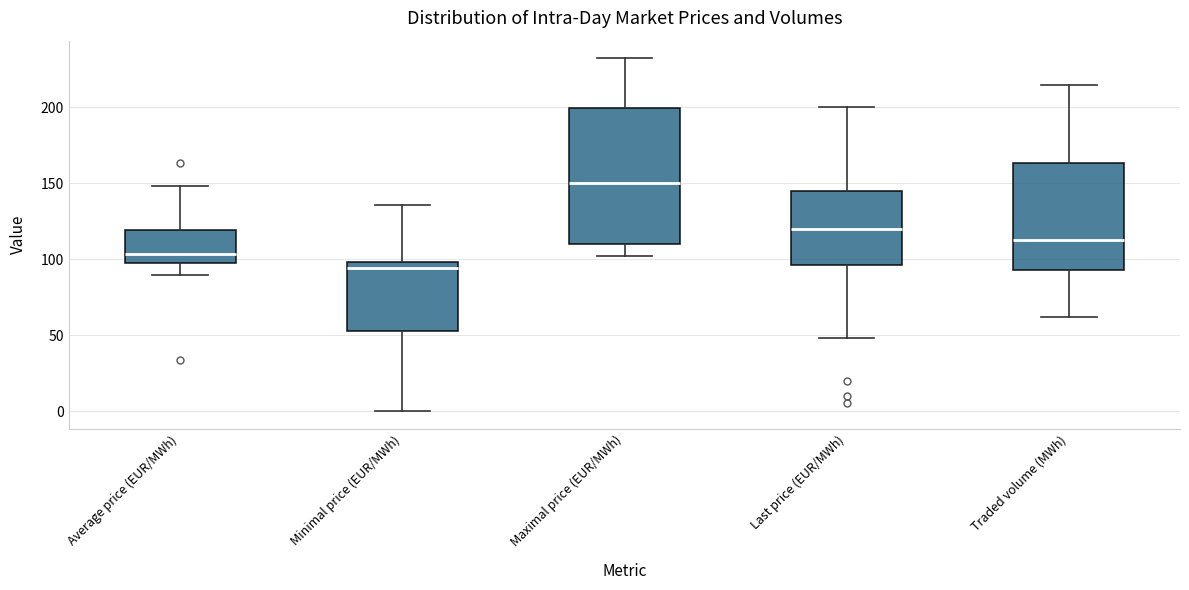

Reading left to right, transcribe this box plot: for each box, give where its median line is, the range the box spans, and where its two whiskers end, as read against the y-axis. The values are not printed on the chart, so give them approximately, as read against the axis.

Average price (EUR/MWh): median 105, box 100 to 120, whiskers 90 to 150
Minimal price (EUR/MWh): median 95, box 55 to 100, whiskers 0 to 135
Maximal price (EUR/MWh): median 150, box 110 to 200, whiskers 100 to 230
Last price (EUR/MWh): median 120, box 95 to 145, whiskers 50 to 200
Traded volume (MWh): median 110, box 95 to 165, whiskers 60 to 215